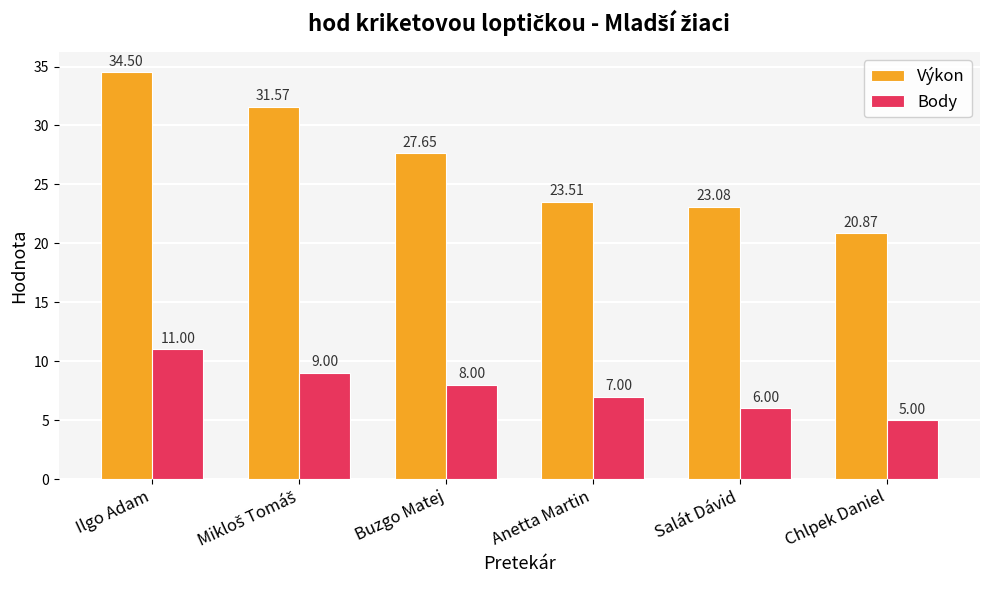

What are all the series names shown in the legend?

Výkon, Body